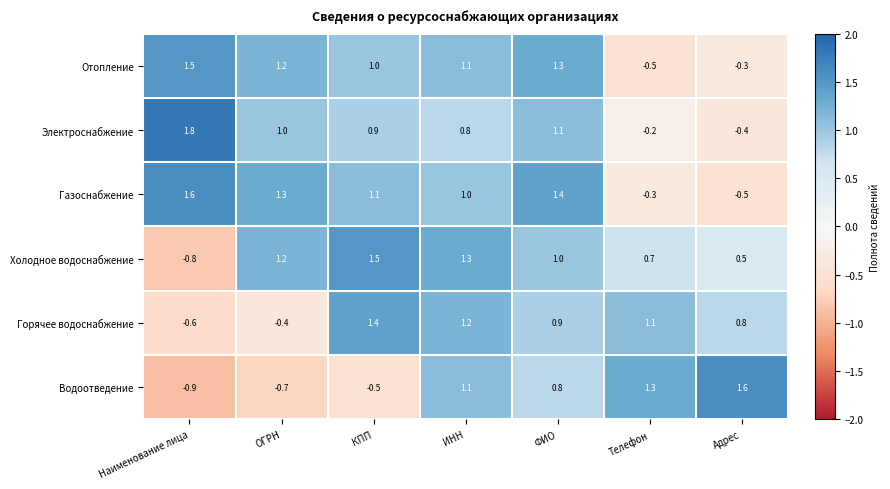

Which category has the highest value in the Водоотведение series?

Адрес